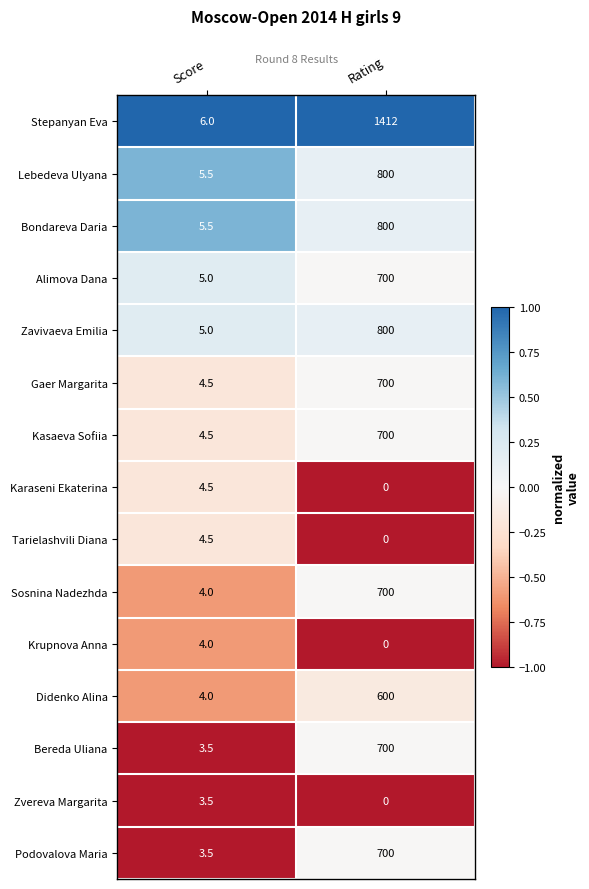

What is the difference between the maximum and minimum values in the Sosnina Nadezhda series?

696.0